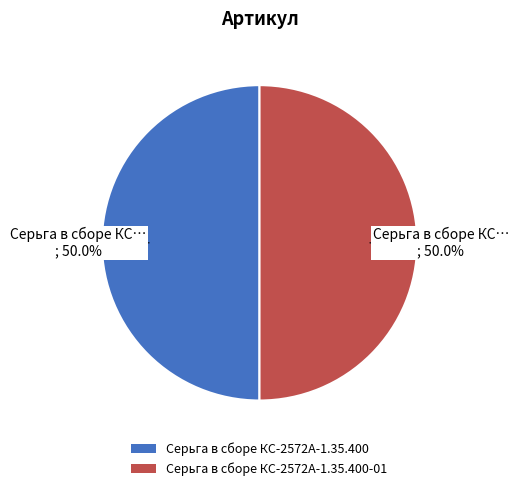

Approximately how many times larger is the value at Серьга в сборе КС-2572А-1.35.400 compared to Серьга в сборе КС-2572А-1.35.400-01?

1.0